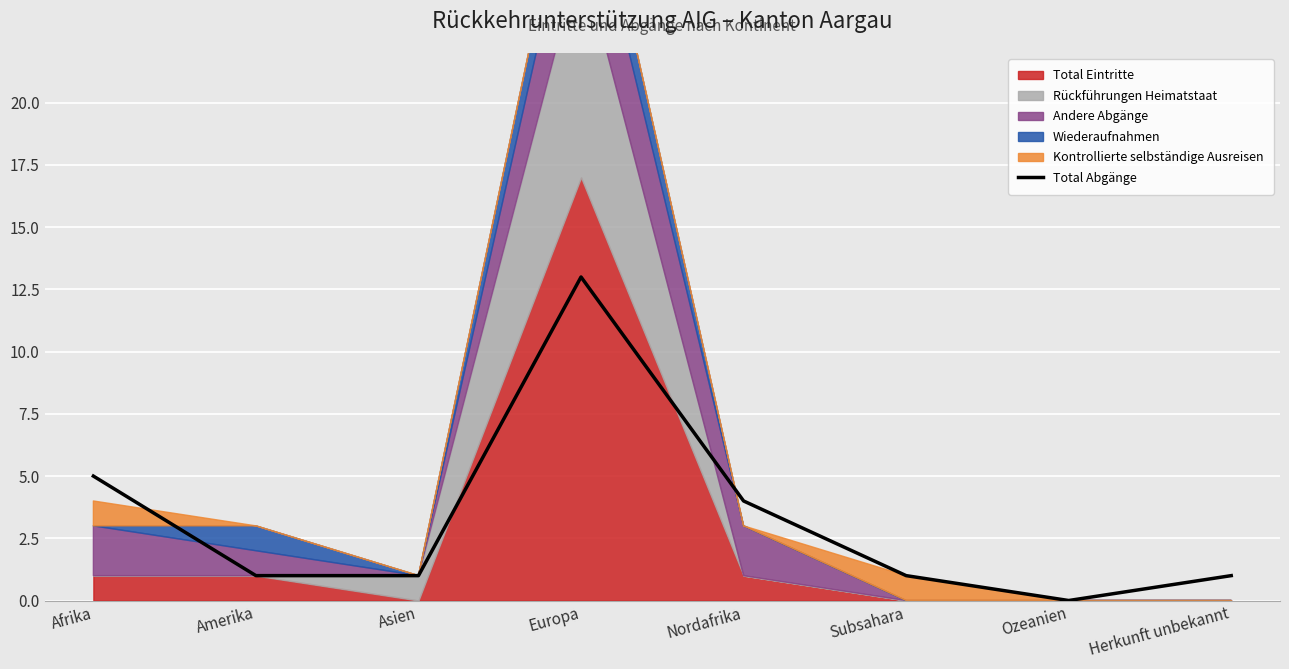

True or false: the data shows 5 at Afrika.

True